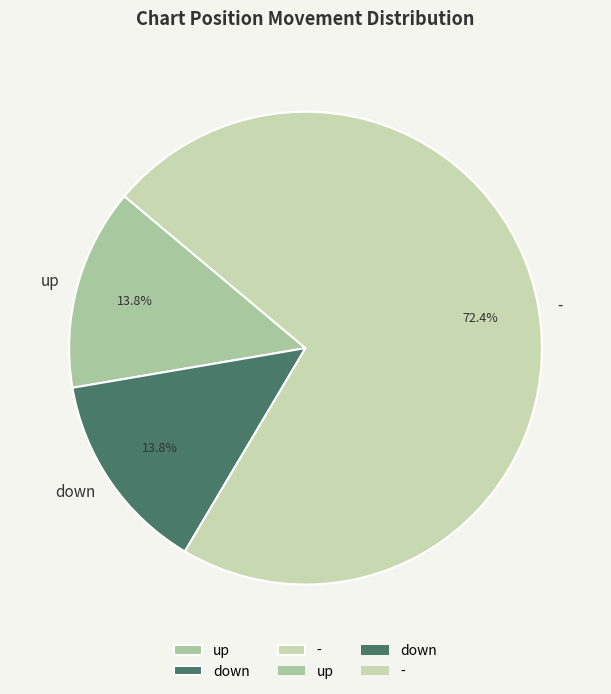

Which category has the biggest portion of the pie?

-